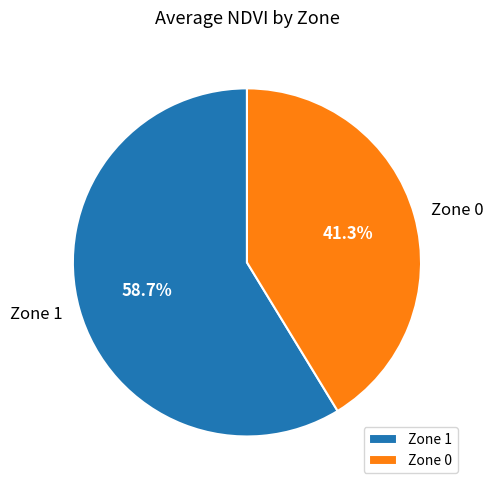

Which slice represents more than half of the pie?

Zone 1